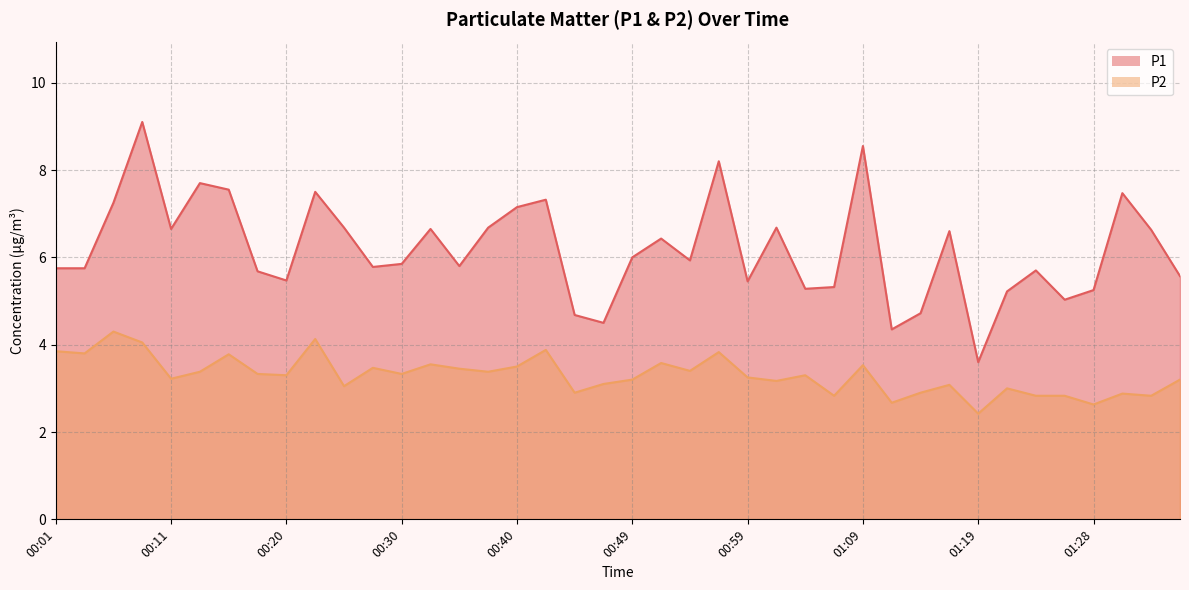

What is the total value across all series at 00:40?

10.7